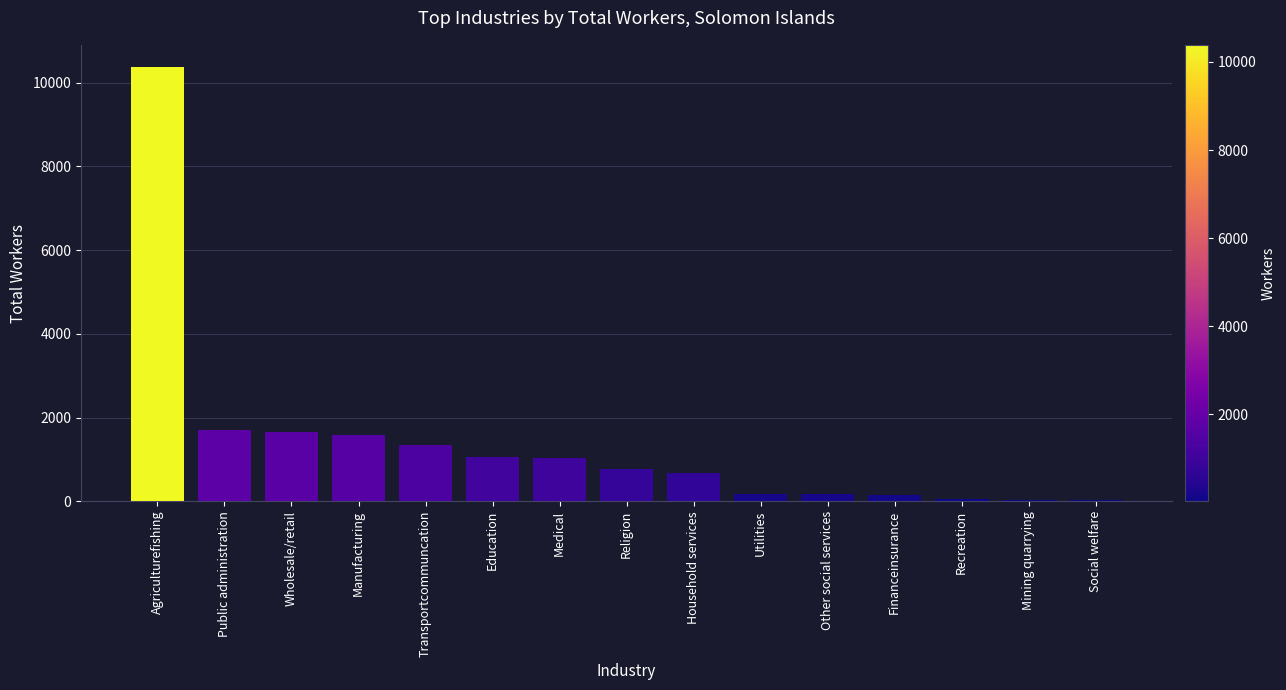

At which label is the value closest to 5208?

Public administration